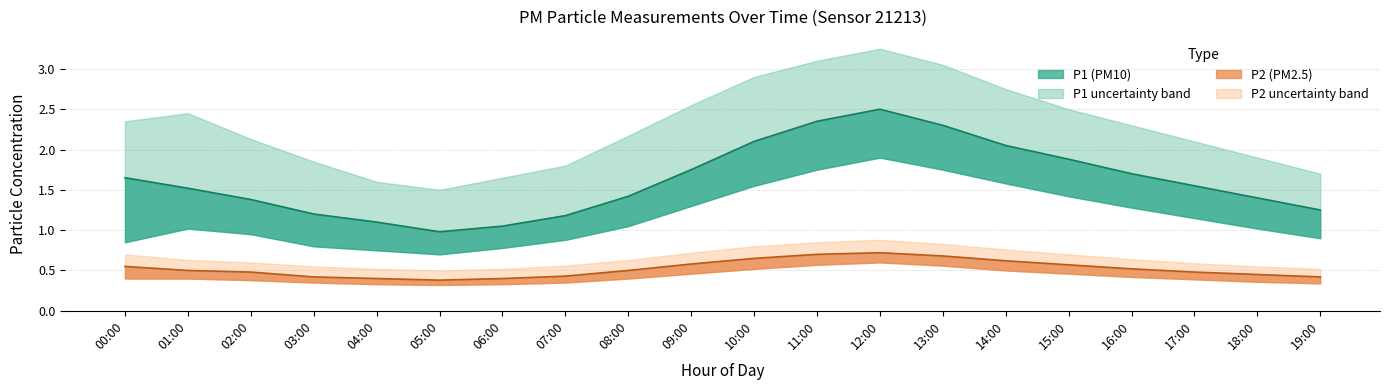

Between 13:00 and 07:00, which is larger?

13:00